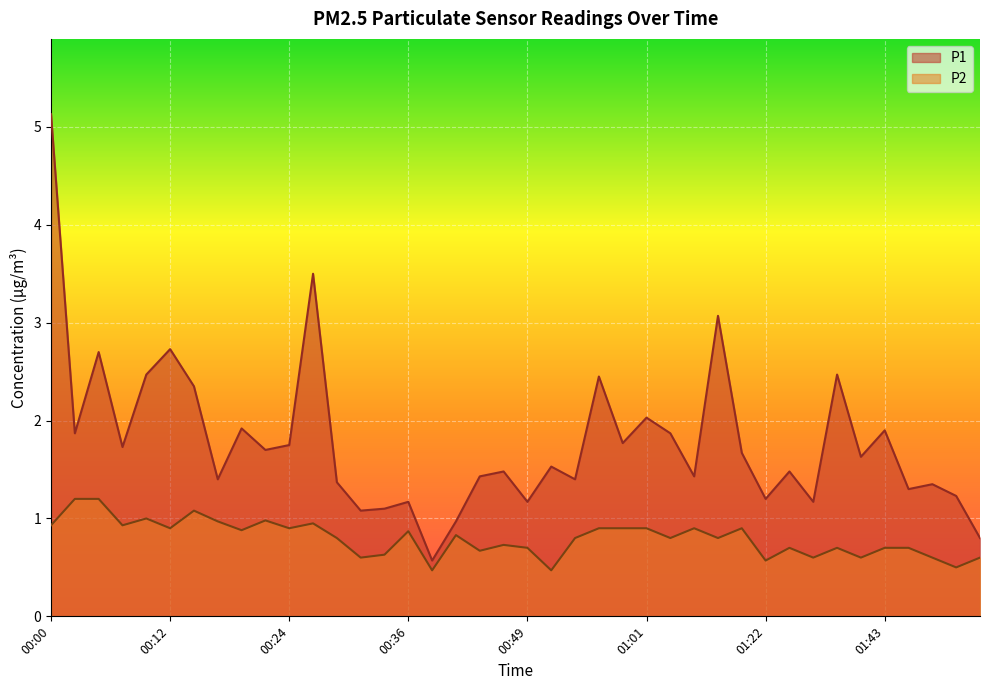

How many lines are shown in the chart?

2